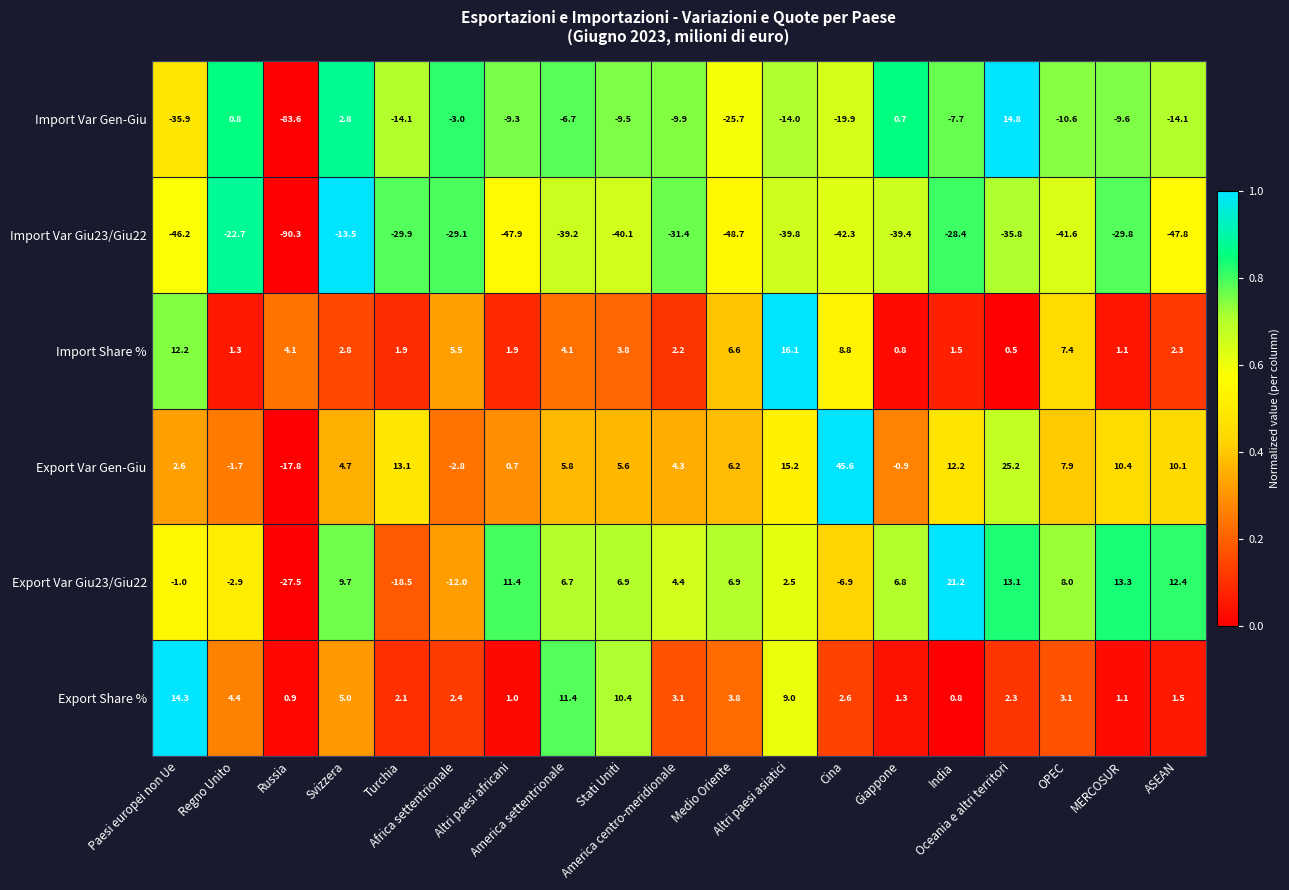

What is the total value across all series at Giappone?

-30.7